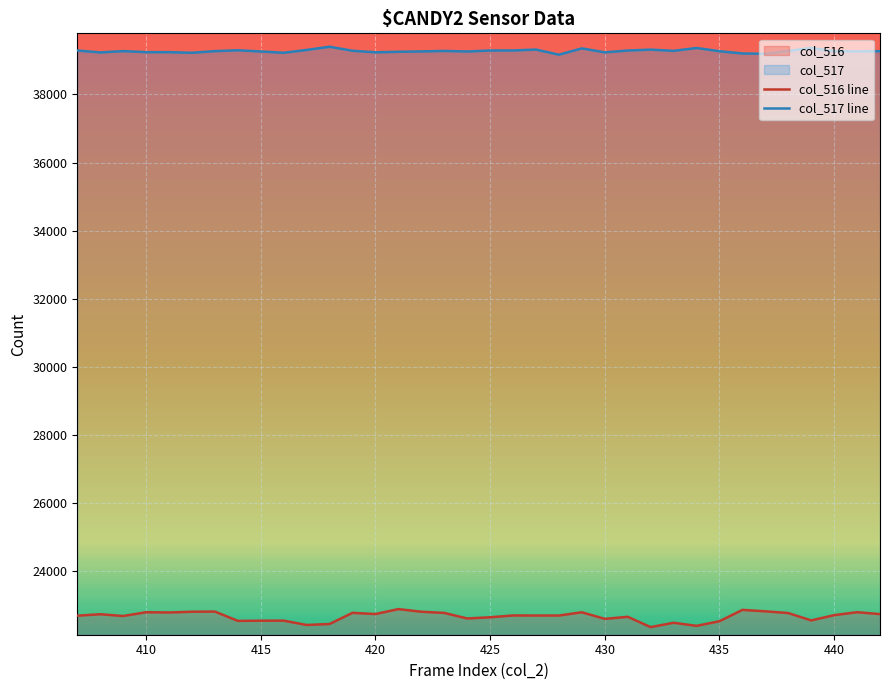

Rank the series by their maximum value, from lowest to highest.

col_516 line, col_517 line